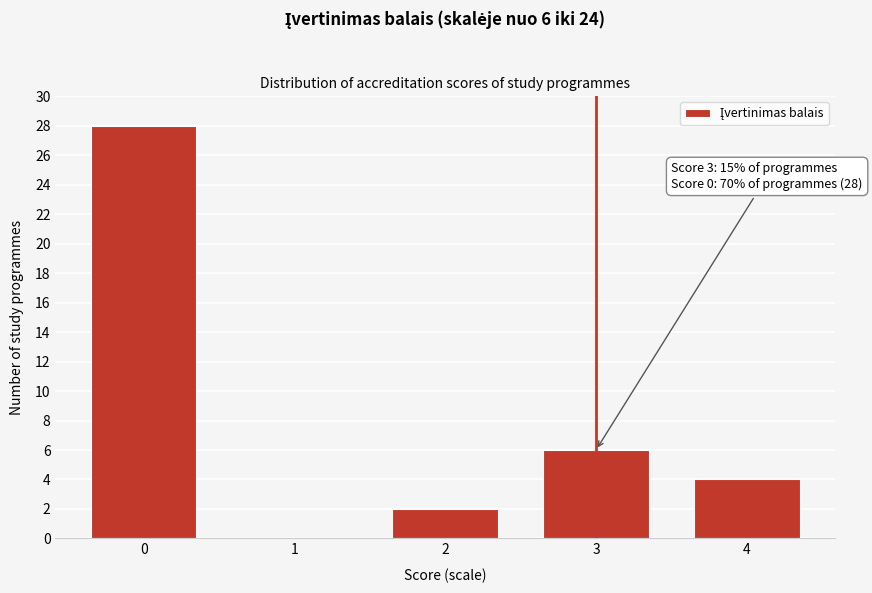

Reading right to left, what are all the values shown in this chart?

4=4	3=6	2=2	1=0	0=28